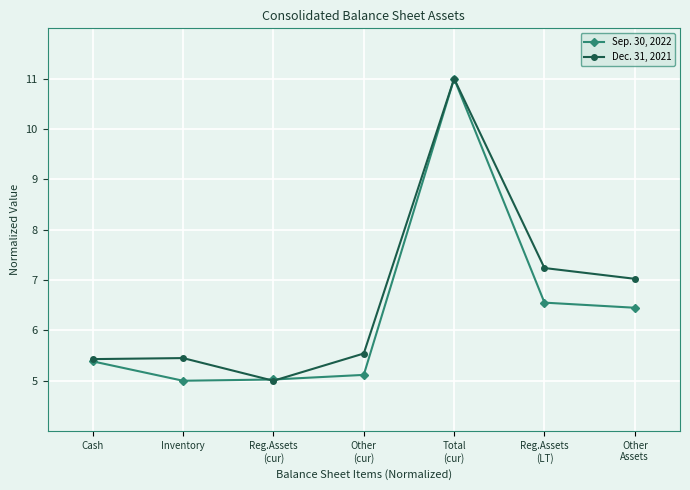

List the series in order of their overall mean, highest first.

Dec. 31, 2021, Sep. 30, 2022